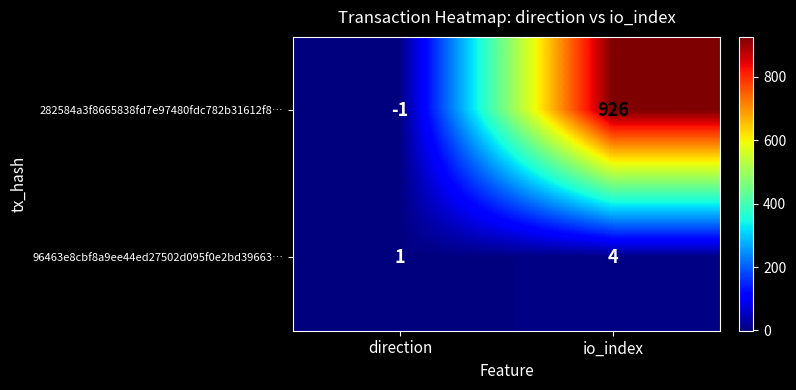

At which category is the sum across all series the highest?

io_index